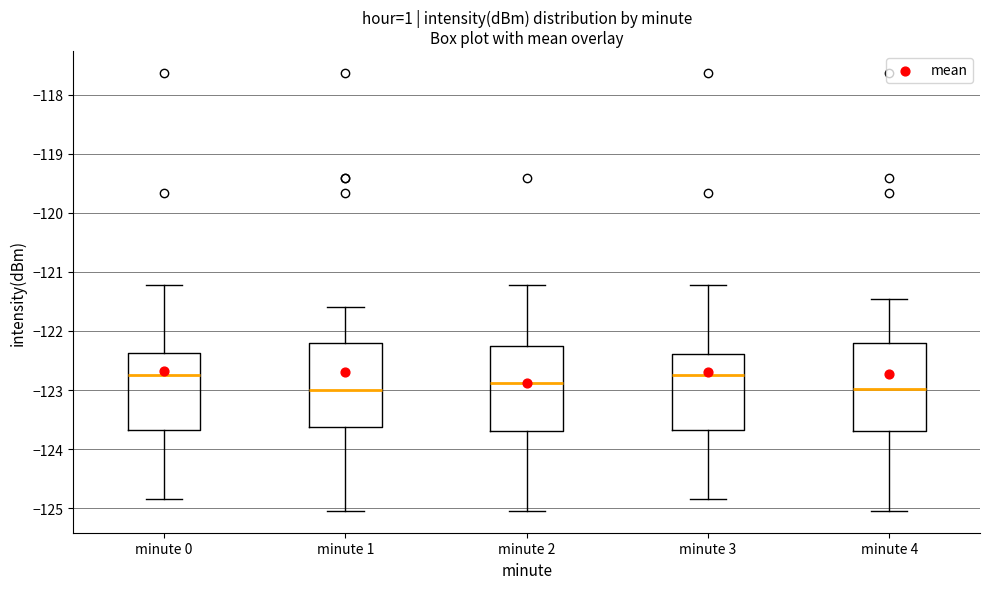

Where does the lower whisker of the box for minute 4 end on the y-axis? The values are not printed on the chart, so give them approximately, as read against the axis.

-125.0